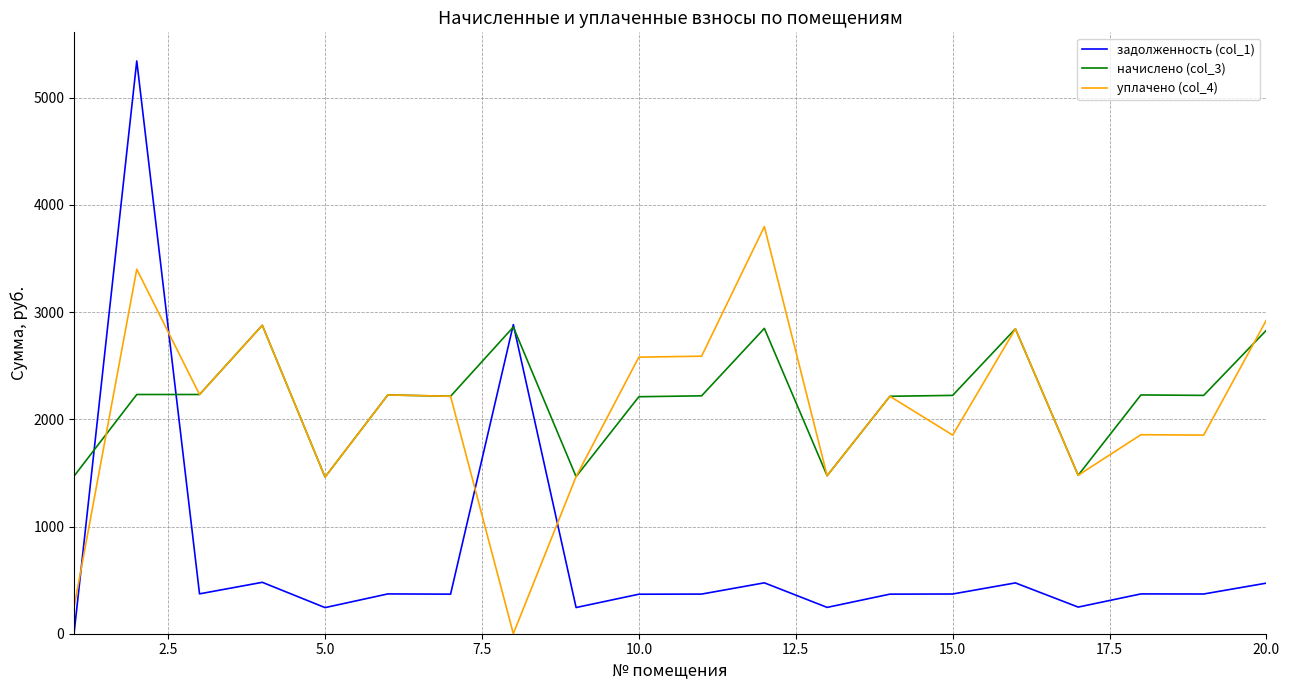

What is the maximum value shown in the chart?

5342.6